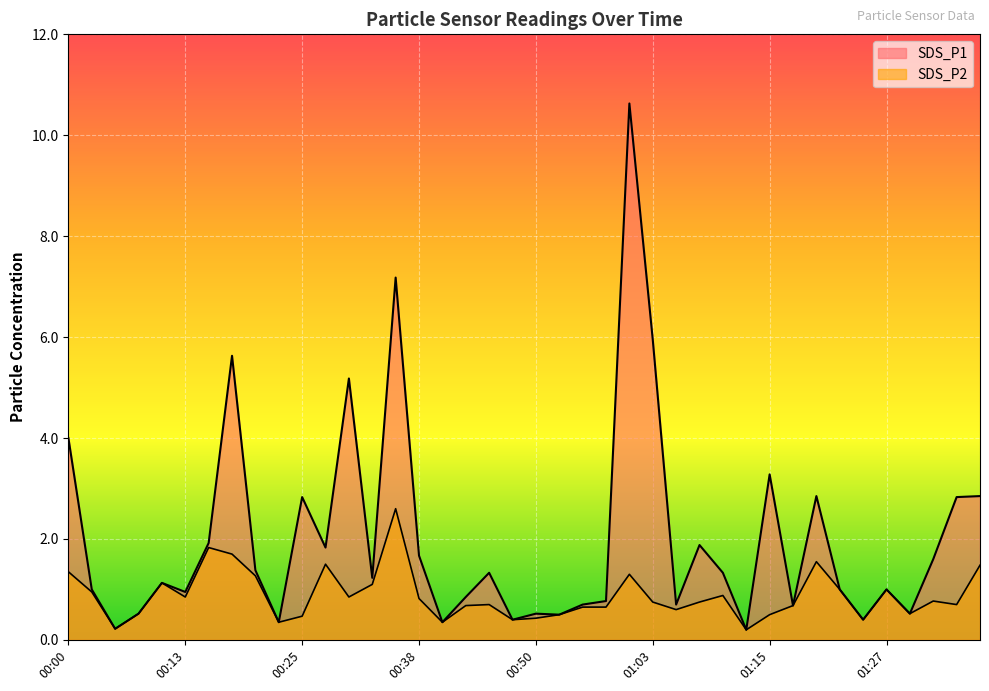

Is the value of SDS_P1 at 00:43 greater than the value of SDS_P2 at 01:25?

Yes